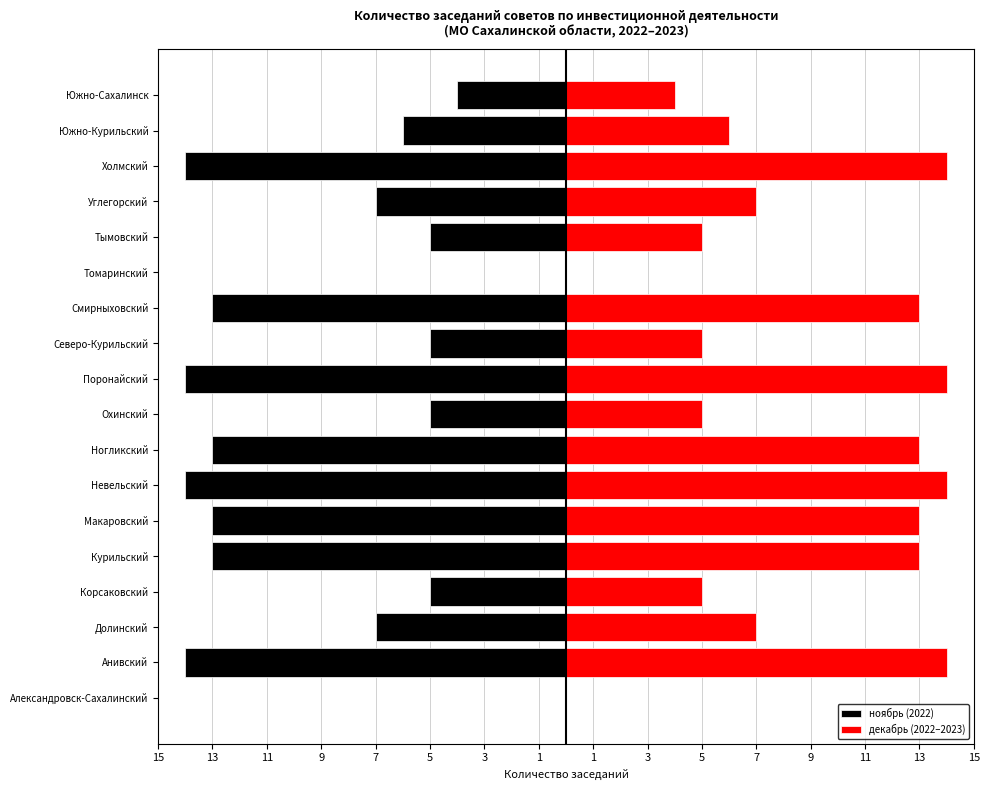

Which series has the largest range (max minus min)?

ноябрь (2022)